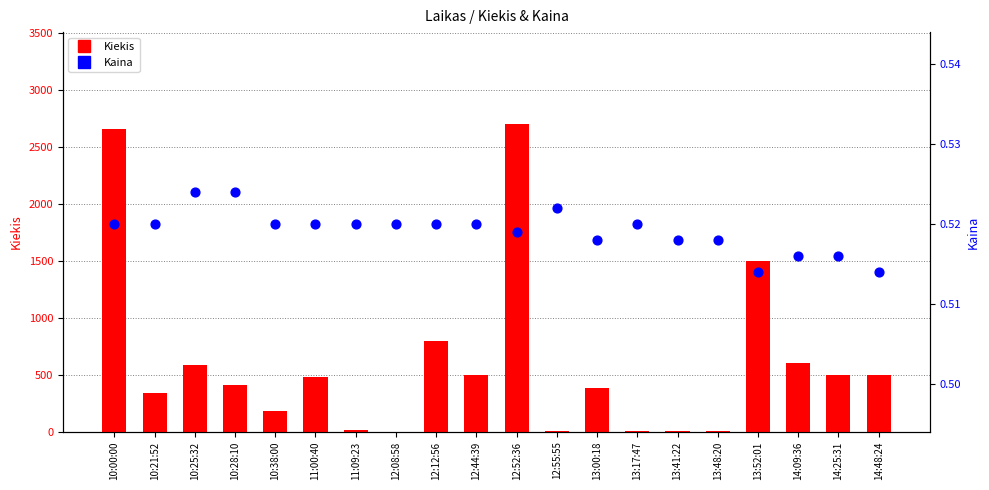

Is the value of Kiekis at 10:25:32 greater than the value of Kaina at 13:41:22?

Yes